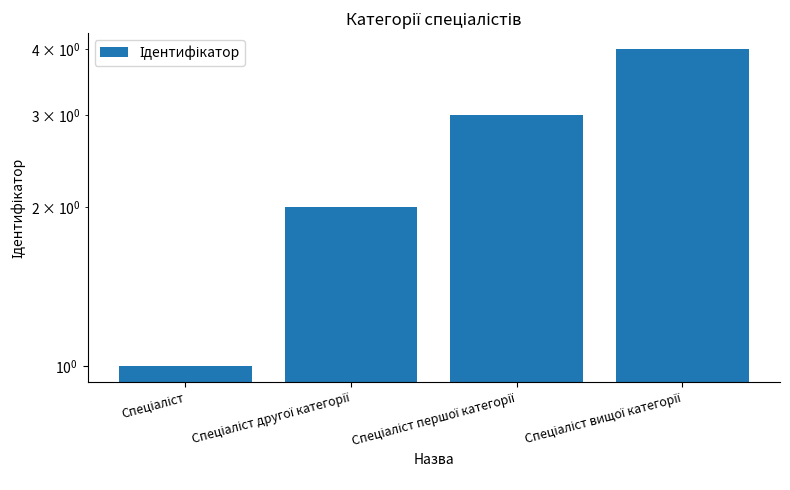

What is the greatest value displayed?

4